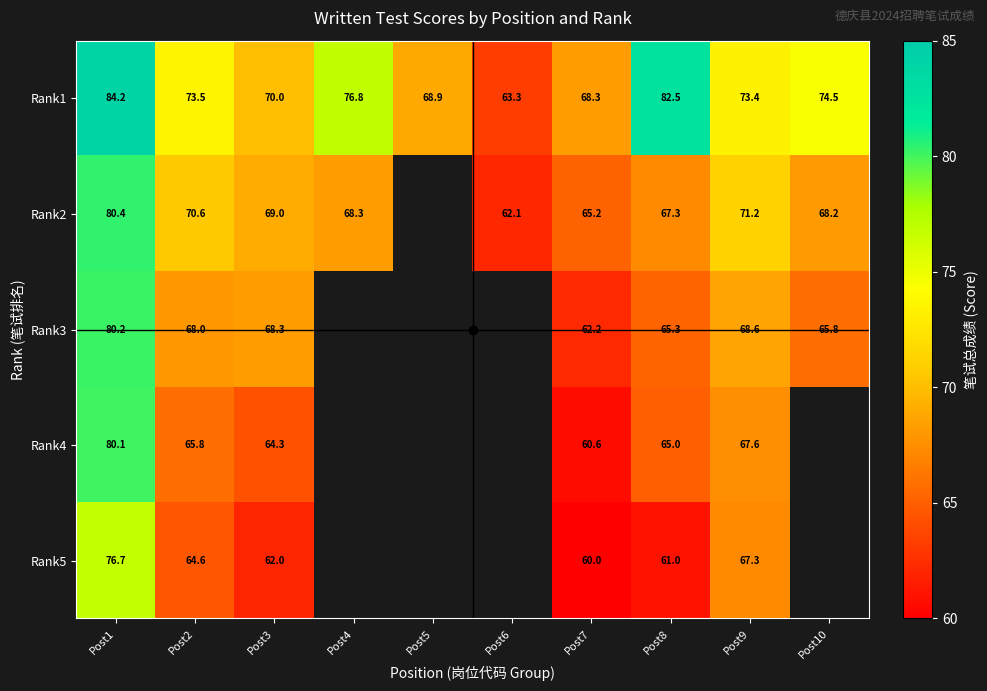

How many values in Rank4 are above zero?

6